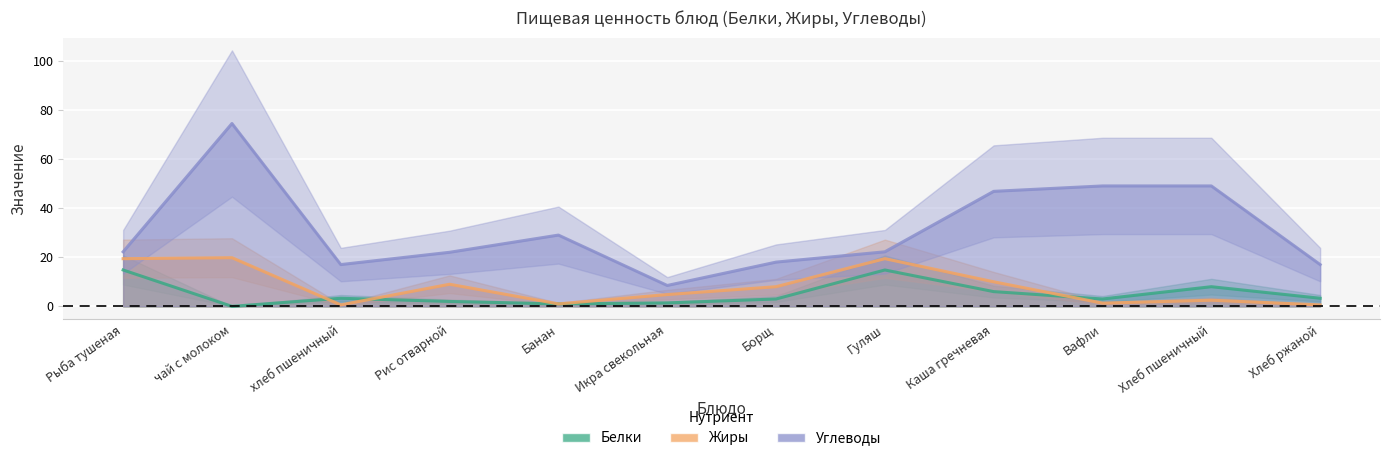

At how many categories does at least one series exceed 32?

4